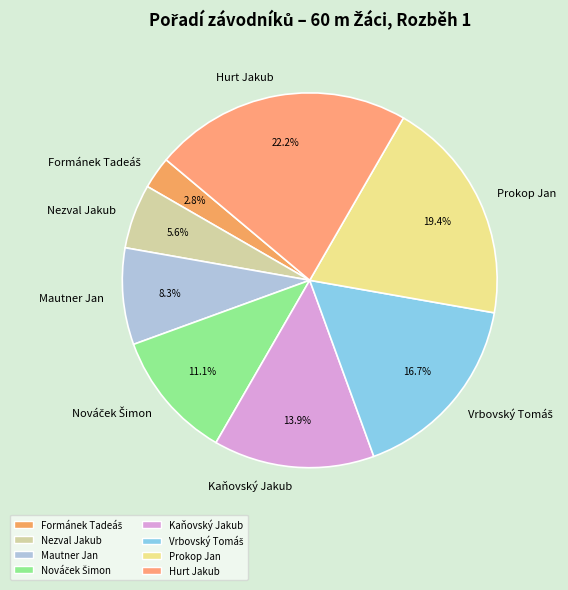

What portion of the pie excludes Hurt Jakub?

77.8%